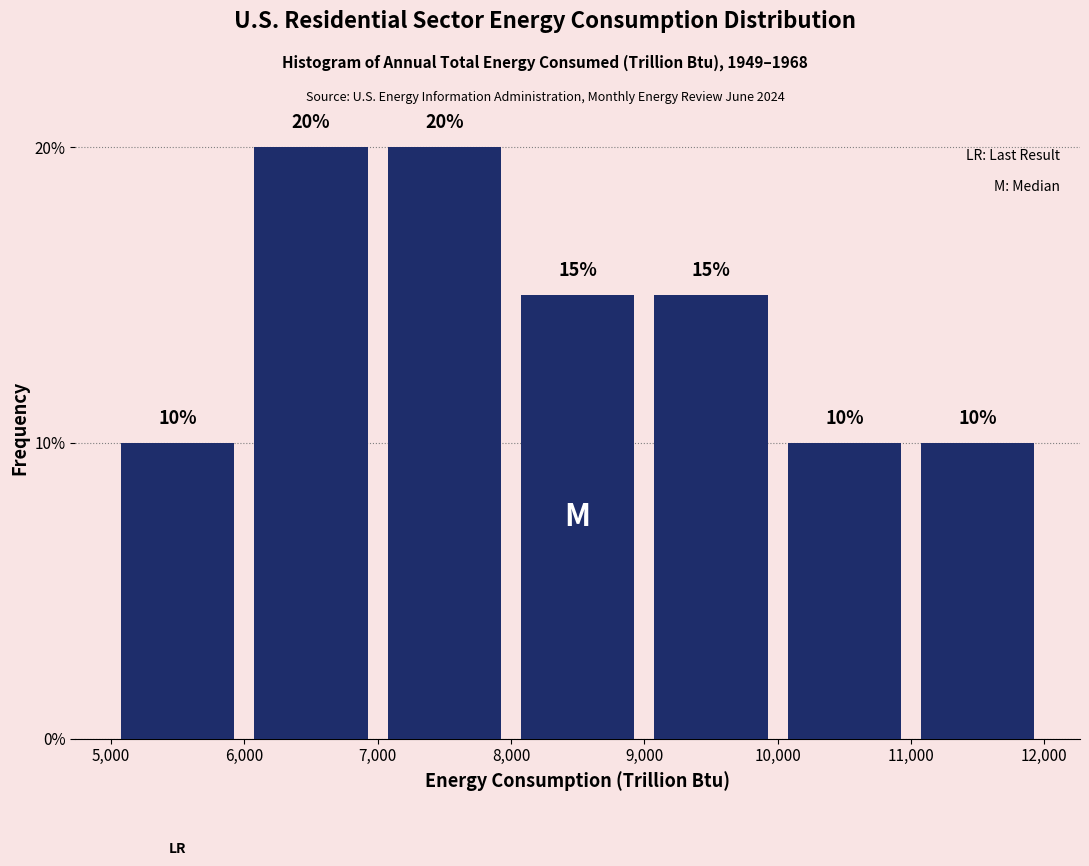

Reading left to right, transcribe this chart: for each bar, give the range it covers on the x-axis and its height.

5,000 to 6,000: 10
6,000 to 7,000: 20
7,000 to 8,000: 20
8,000 to 9,000: 15
9,000 to 10,000: 15
10,000 to 11,000: 10
11,000 to 12,000: 10